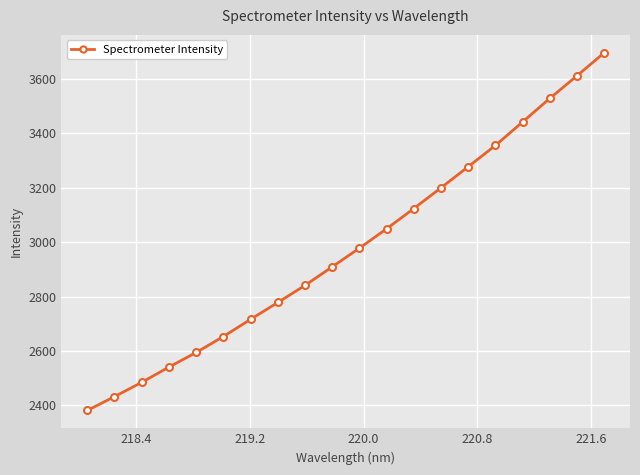

What is the value of the 6th point from the left?

2653.1